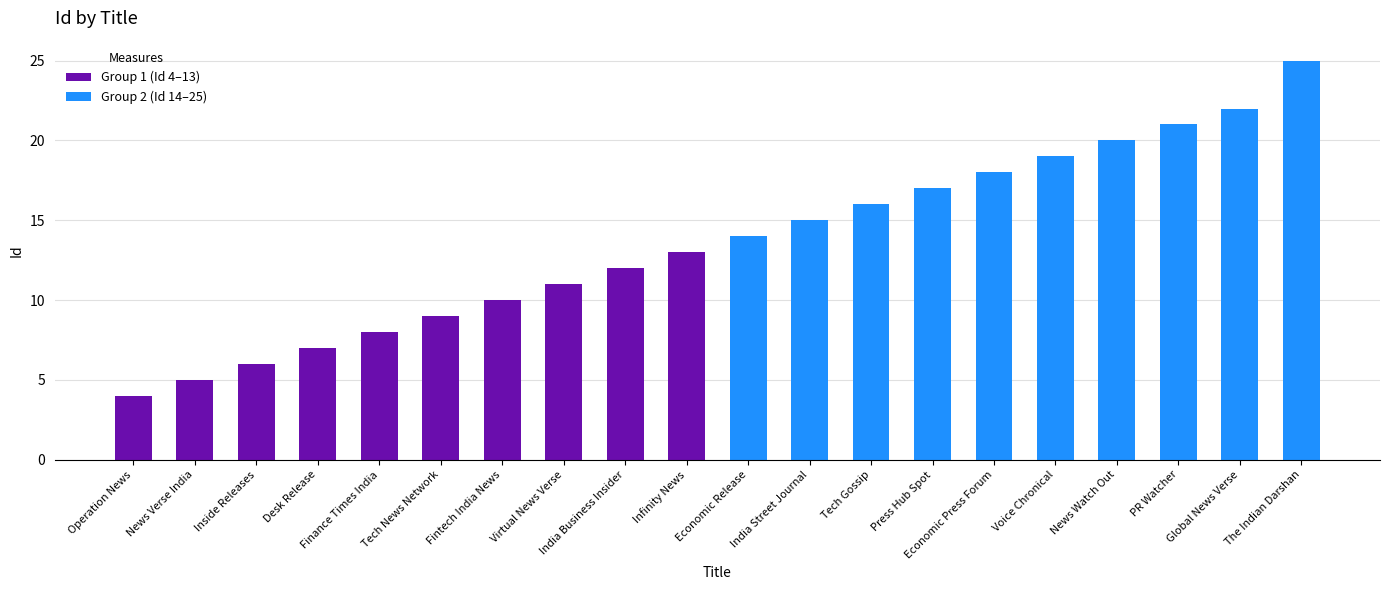

Which series changed the most between Operation News and News Verse India?

Group 1 (Id 4–13)